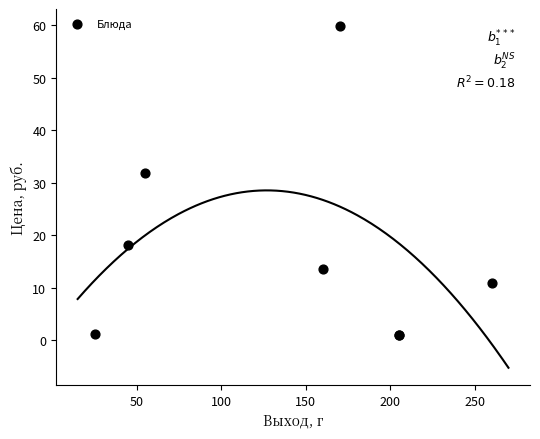

What Y value in the scatter plot is closest to 30?

31.7